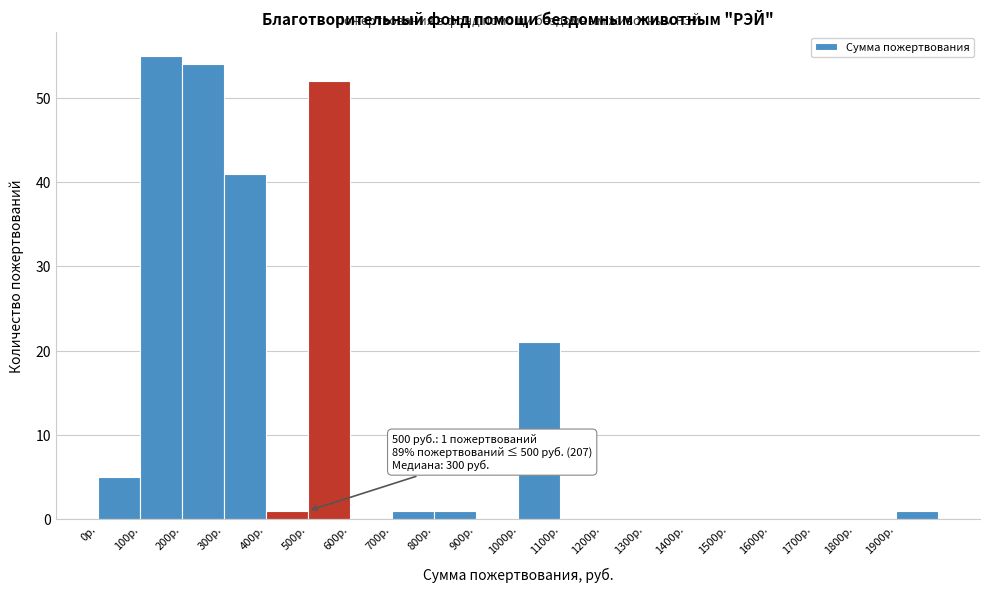

Which range on the x-axis has the tallest bar?

100 to 200